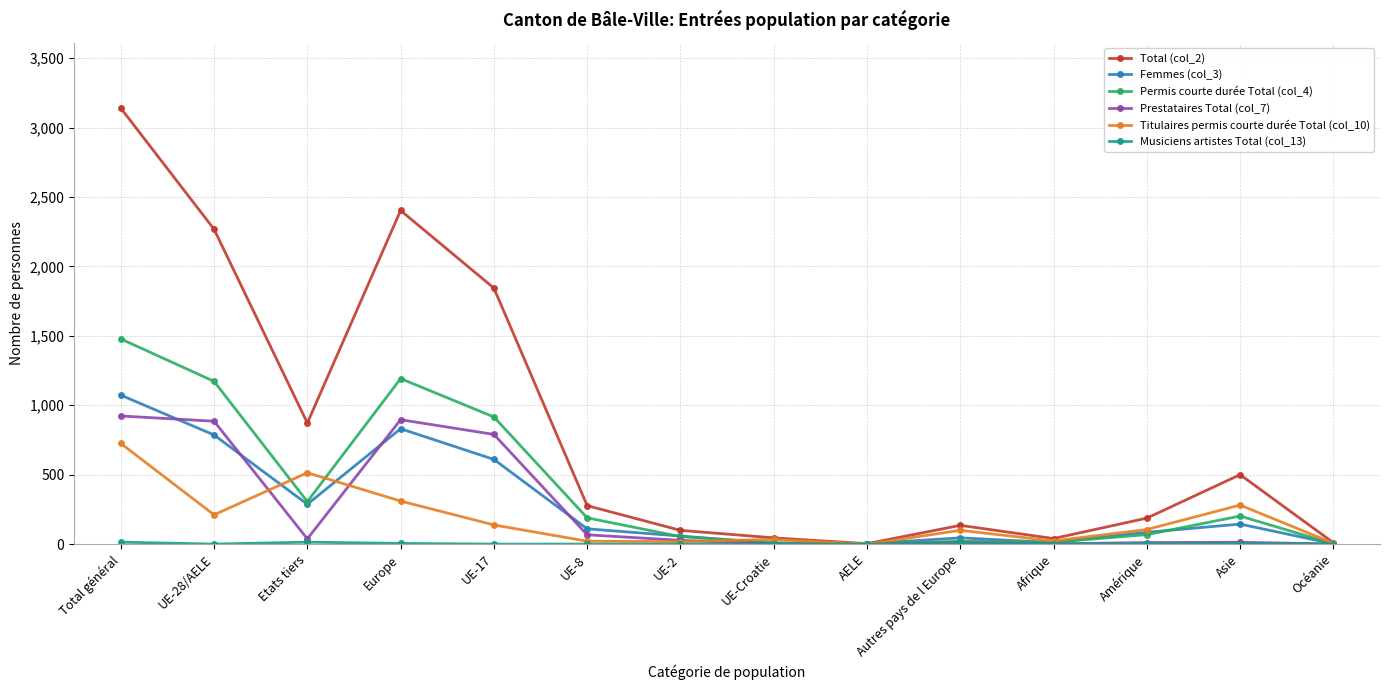

Which series has the largest total across all categories?

Total (col_2)